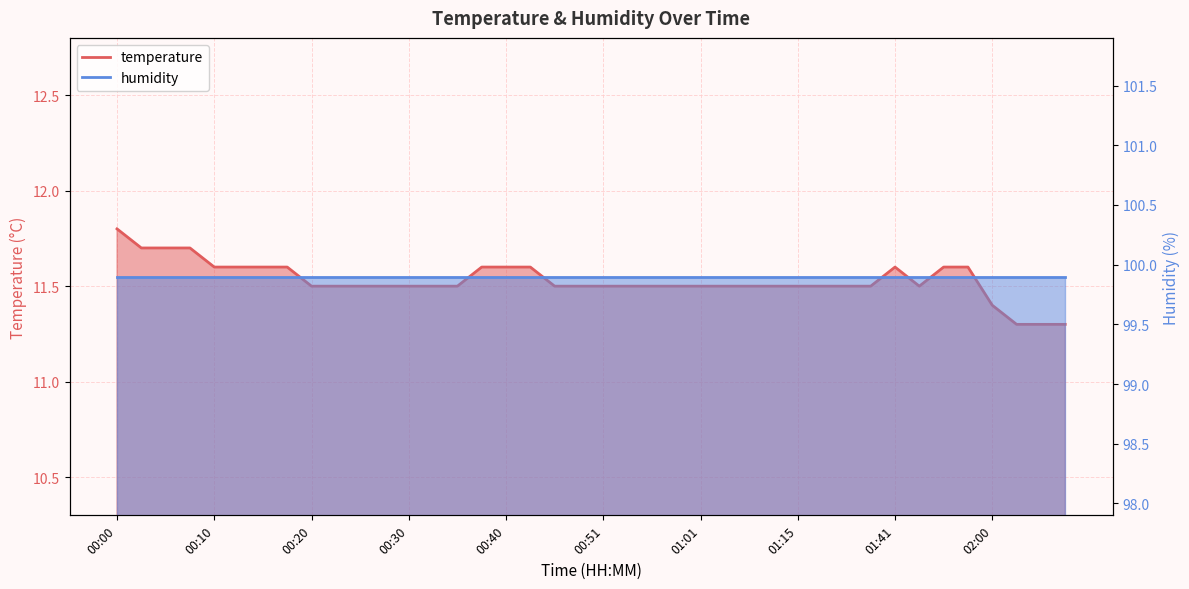

What position from the left is 01:41?

33